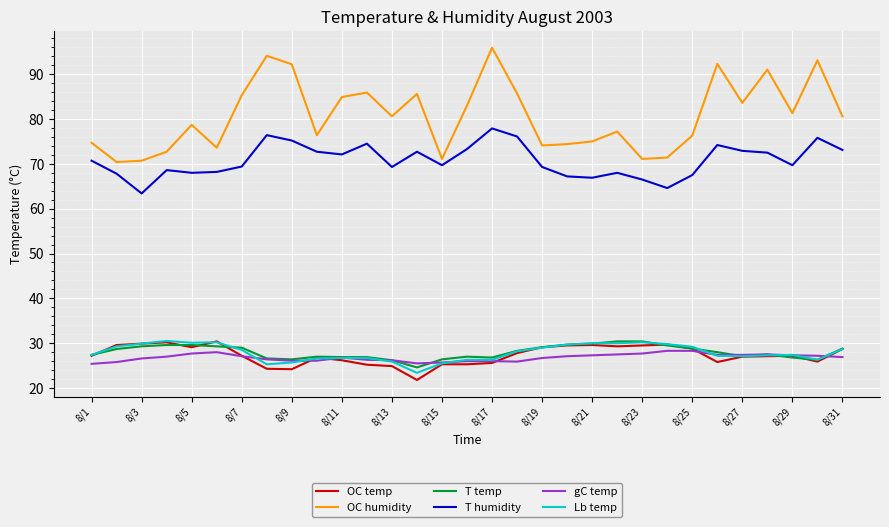

True or false: OC humidity and OC temp intersect in this chart.

False